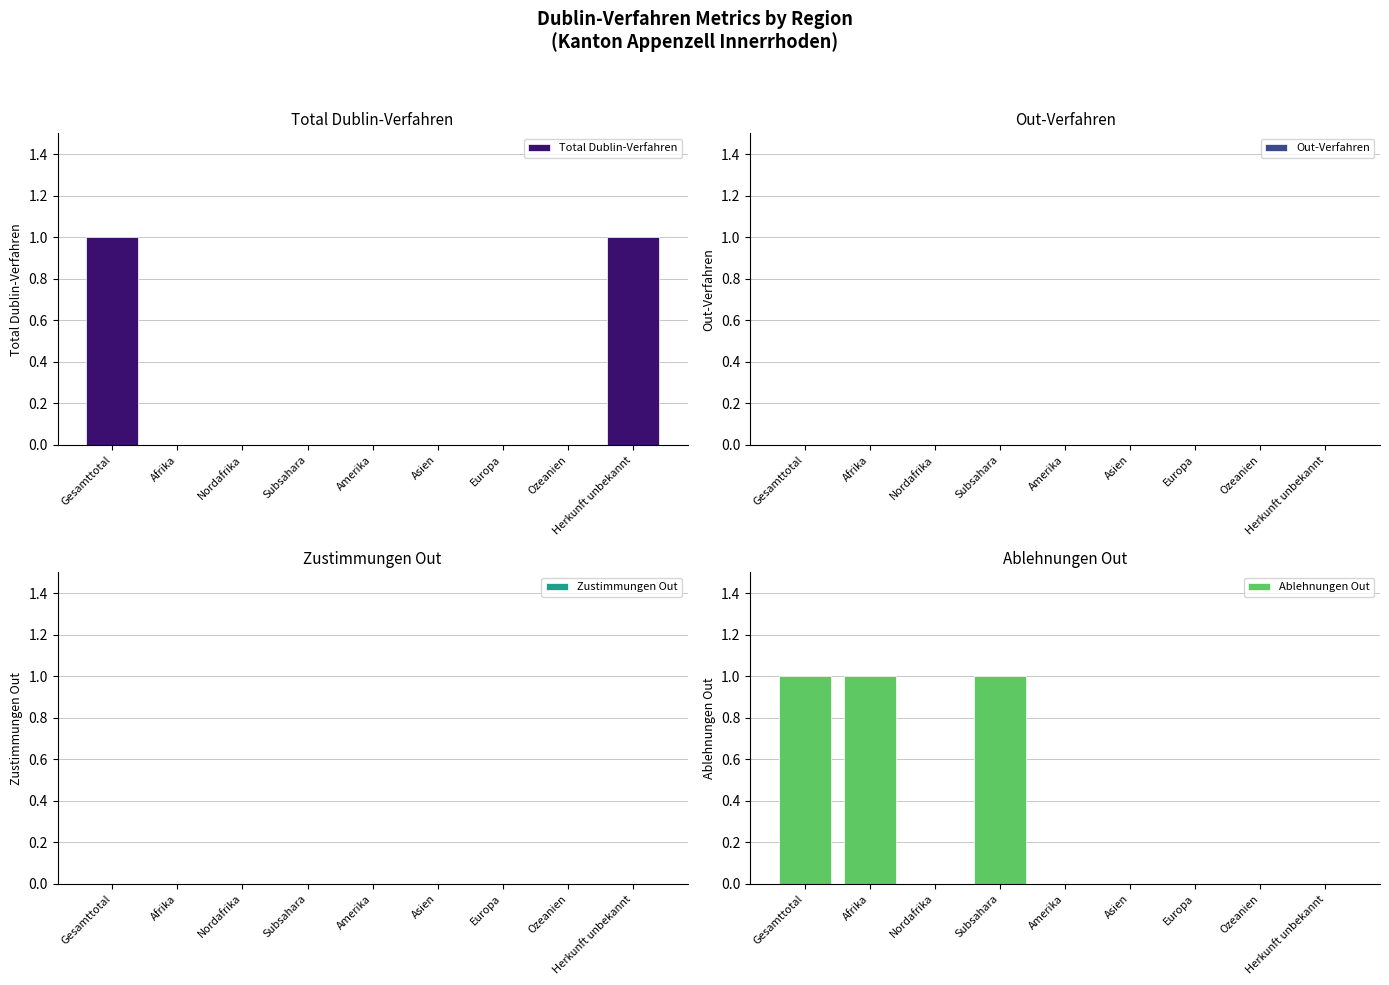

Reading left to right, what are all the values shown in this chart?

Total Dublin-Verfahren: 1	0	0	0	0	0	0	0	1
Out-Verfahren: 0	0	0	0	0	0	0	0	0
Zustimmungen Out: 0	0	0	0	0	0	0	0	0
Ablehnungen Out: 1	1	0	1	0	0	0	0	0